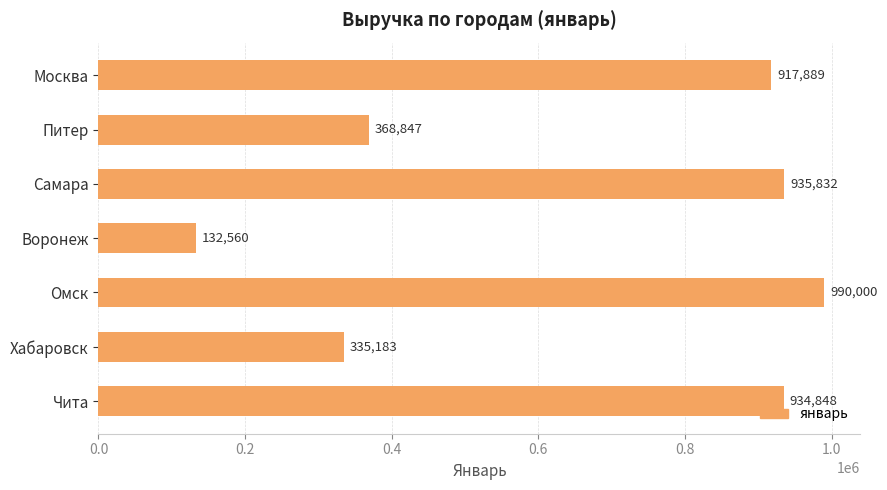

Rank the categories by value from highest to lowest.

Омск, Самара, Чита, Москва, Питер, Хабаровск, Воронеж